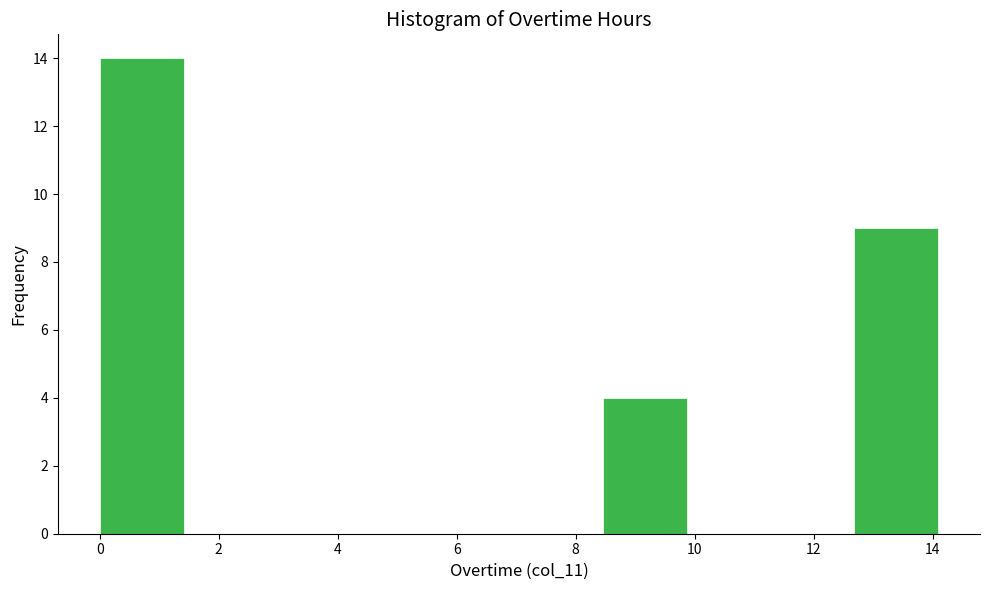

Reading left to right, list every bar in this chart as the range it spans on the x-axis followed by its height. Neither the bar edges nor the heights are printed on the chart, so give them approximately, as read against the axes.

0.0 to 1.4: 14
1.4 to 2.8: 0
2.8 to 4.2: 0
4.2 to 5.6: 0
5.6 to 7.0: 0
7.0 to 8.4: 0
8.4 to 9.8: 4
9.8 to 11.2: 0
11.2 to 12.6: 0
12.6 to 14.0: 9